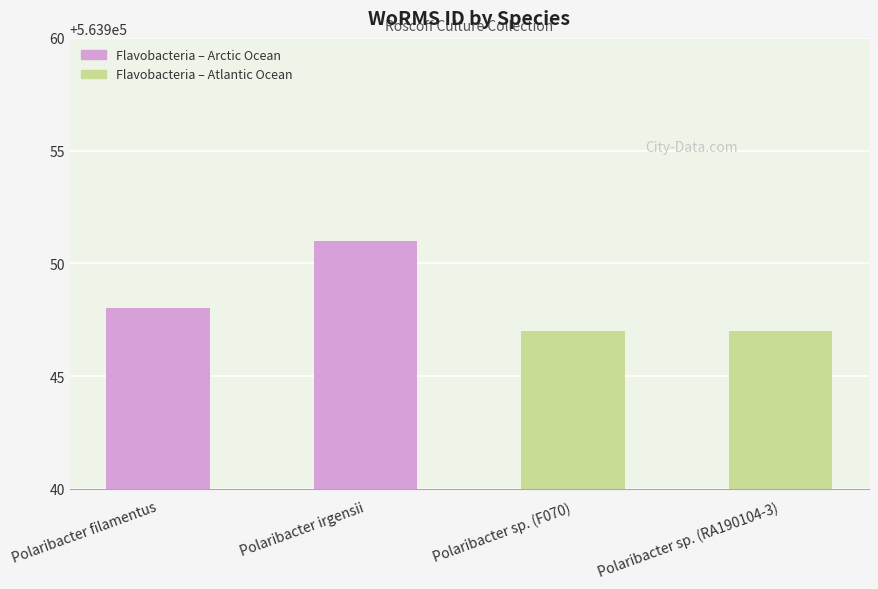

Does the chart contain stacked bars?

No